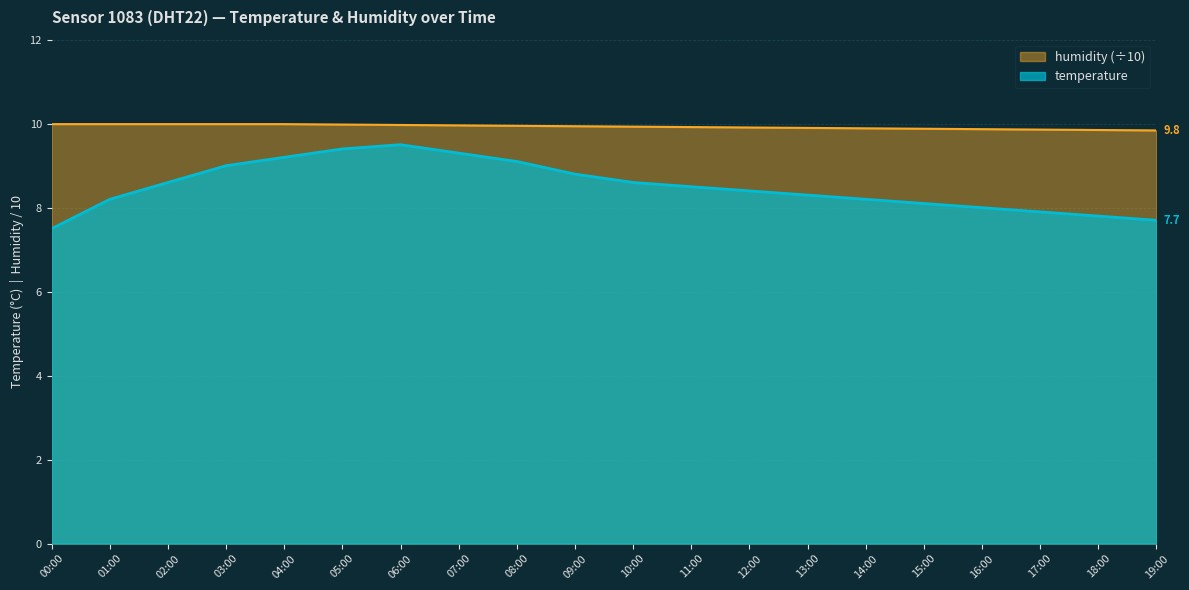

Which category has the highest value in the humidity series?

00:00